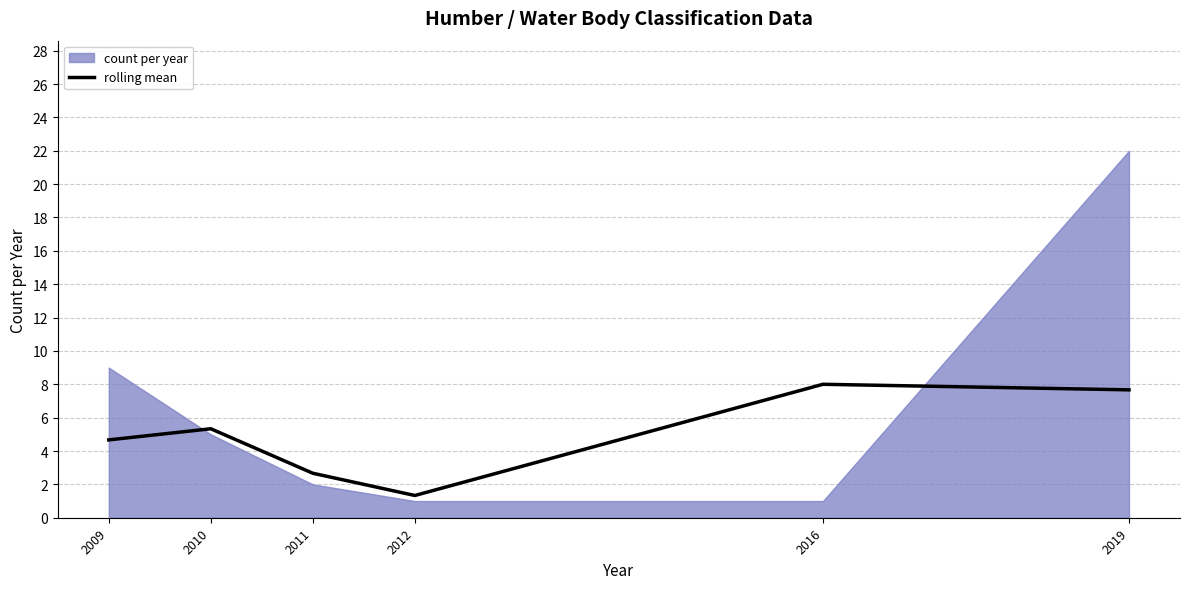

True or false: there are more than 1 points higher than both neighbors.

True